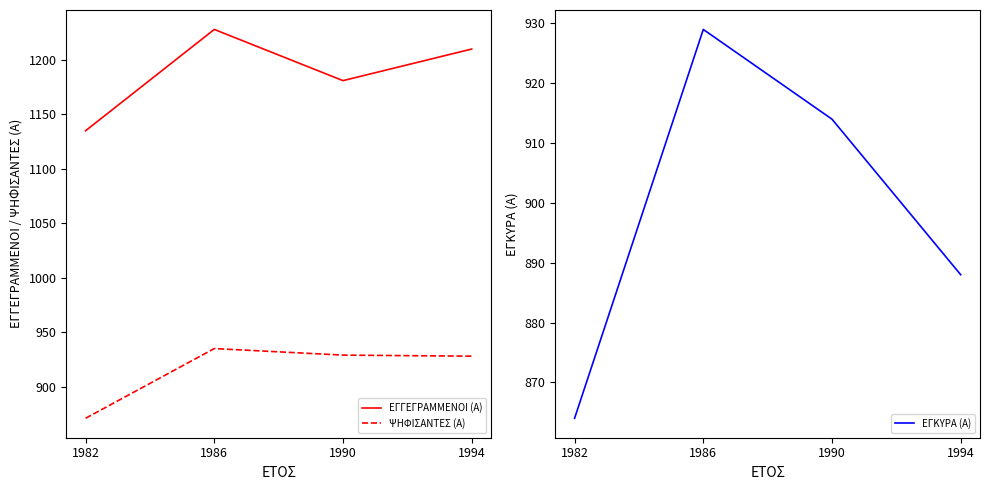

At how many categories does at least one series exceed 1151?

3